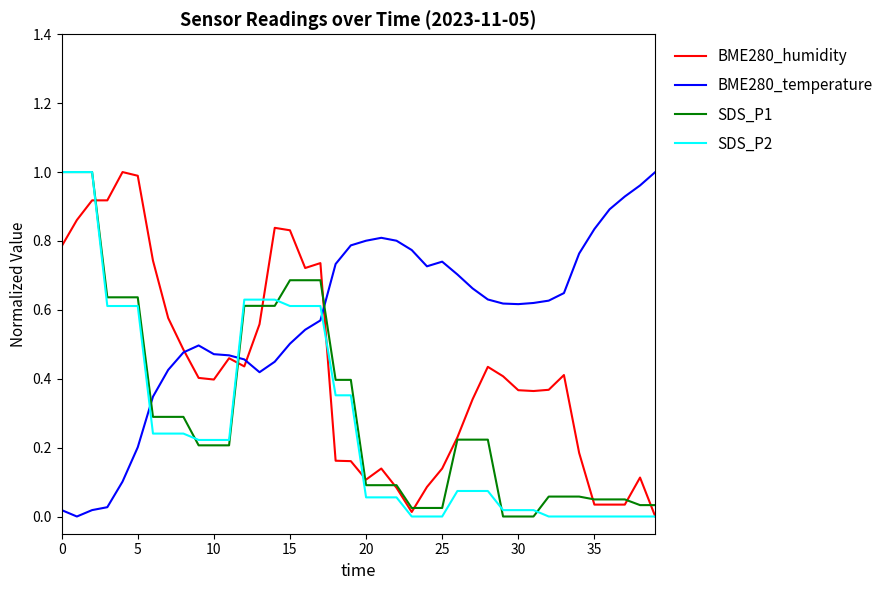

True or false: BME280_temperature and SDS_P2 cross at least once.

True